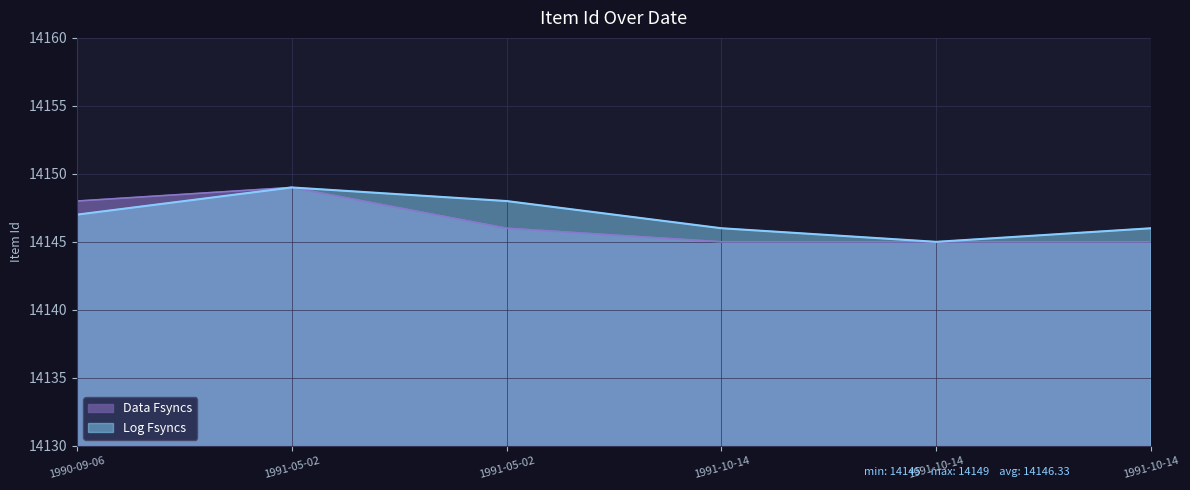

How many values in the Log Fsyncs series exceed 14147?

2